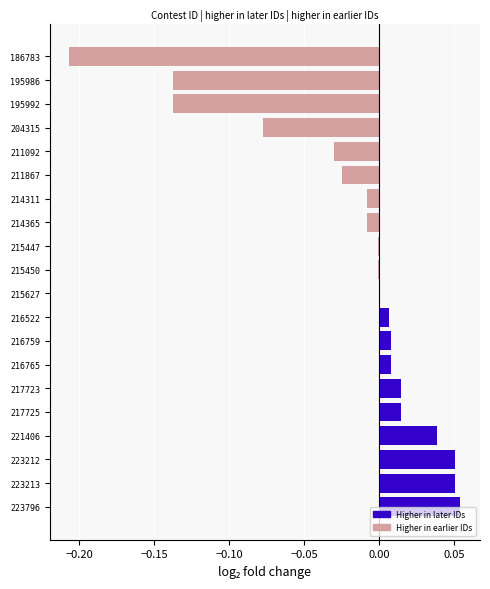

Which has a higher value, 195992 or 211092?

211092